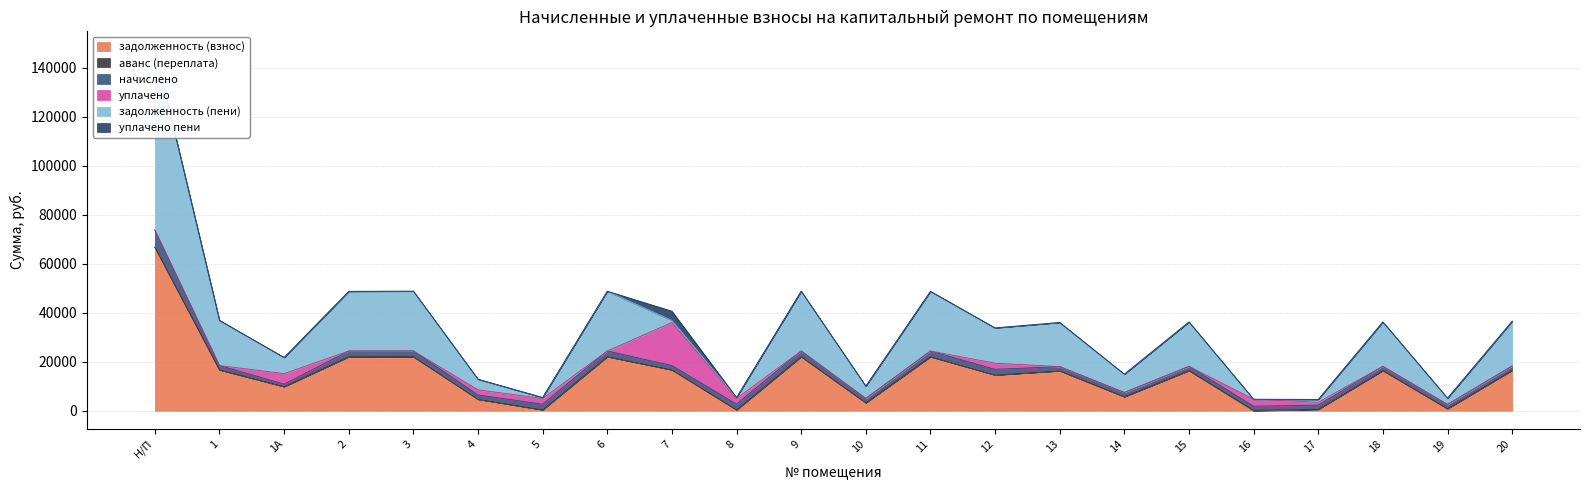

What is the spread (max minus min) of values at 17?

1731.6